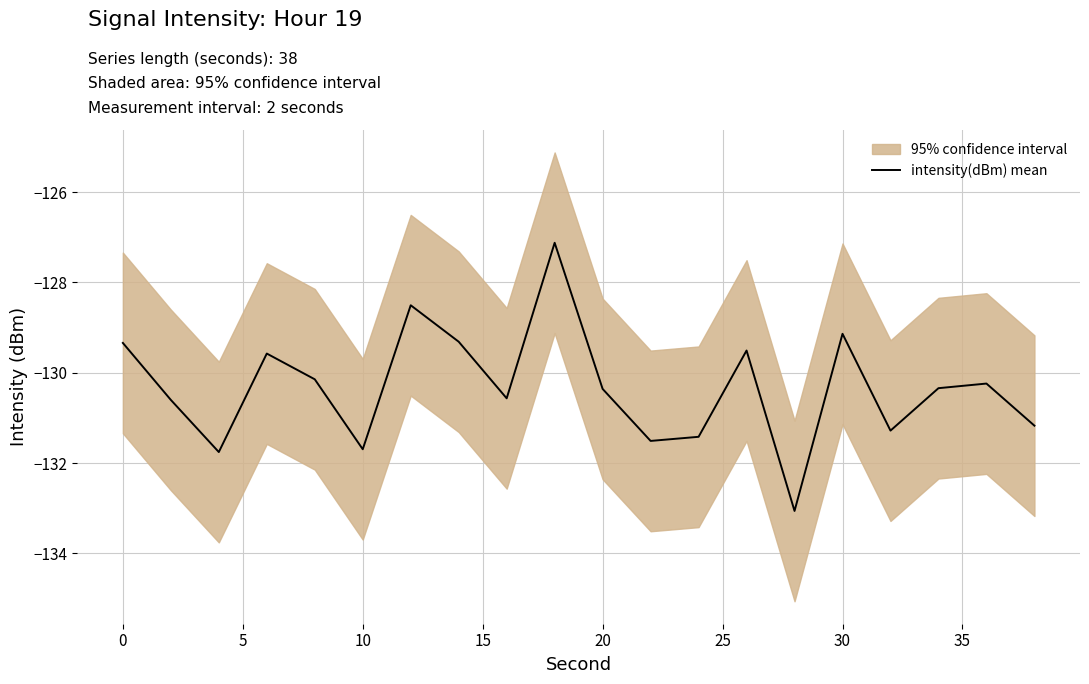

How many values are below -130?

13